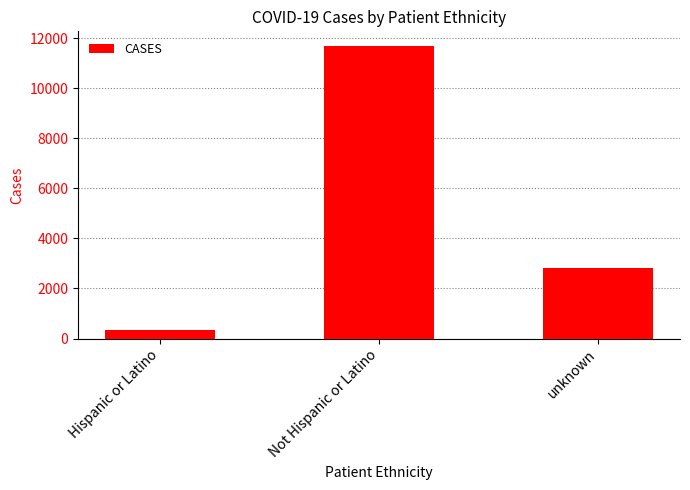

The value at Not Hispanic or Latino is 11684. True or false?

True